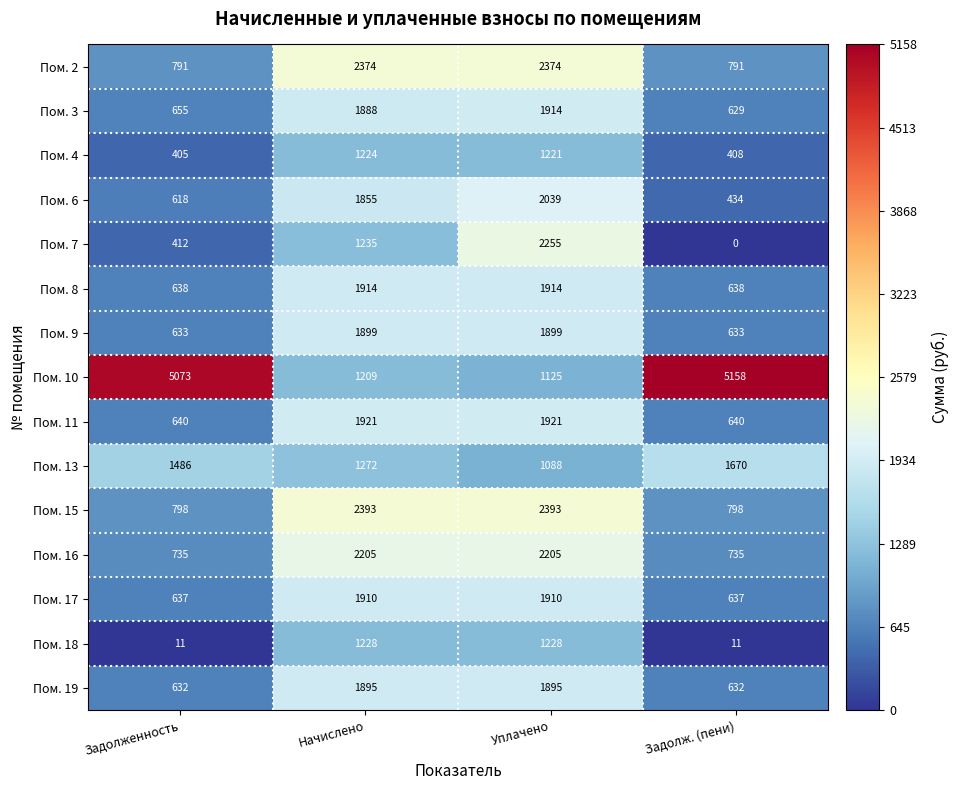

What is the lowest value of the Пом. 17 series?

637